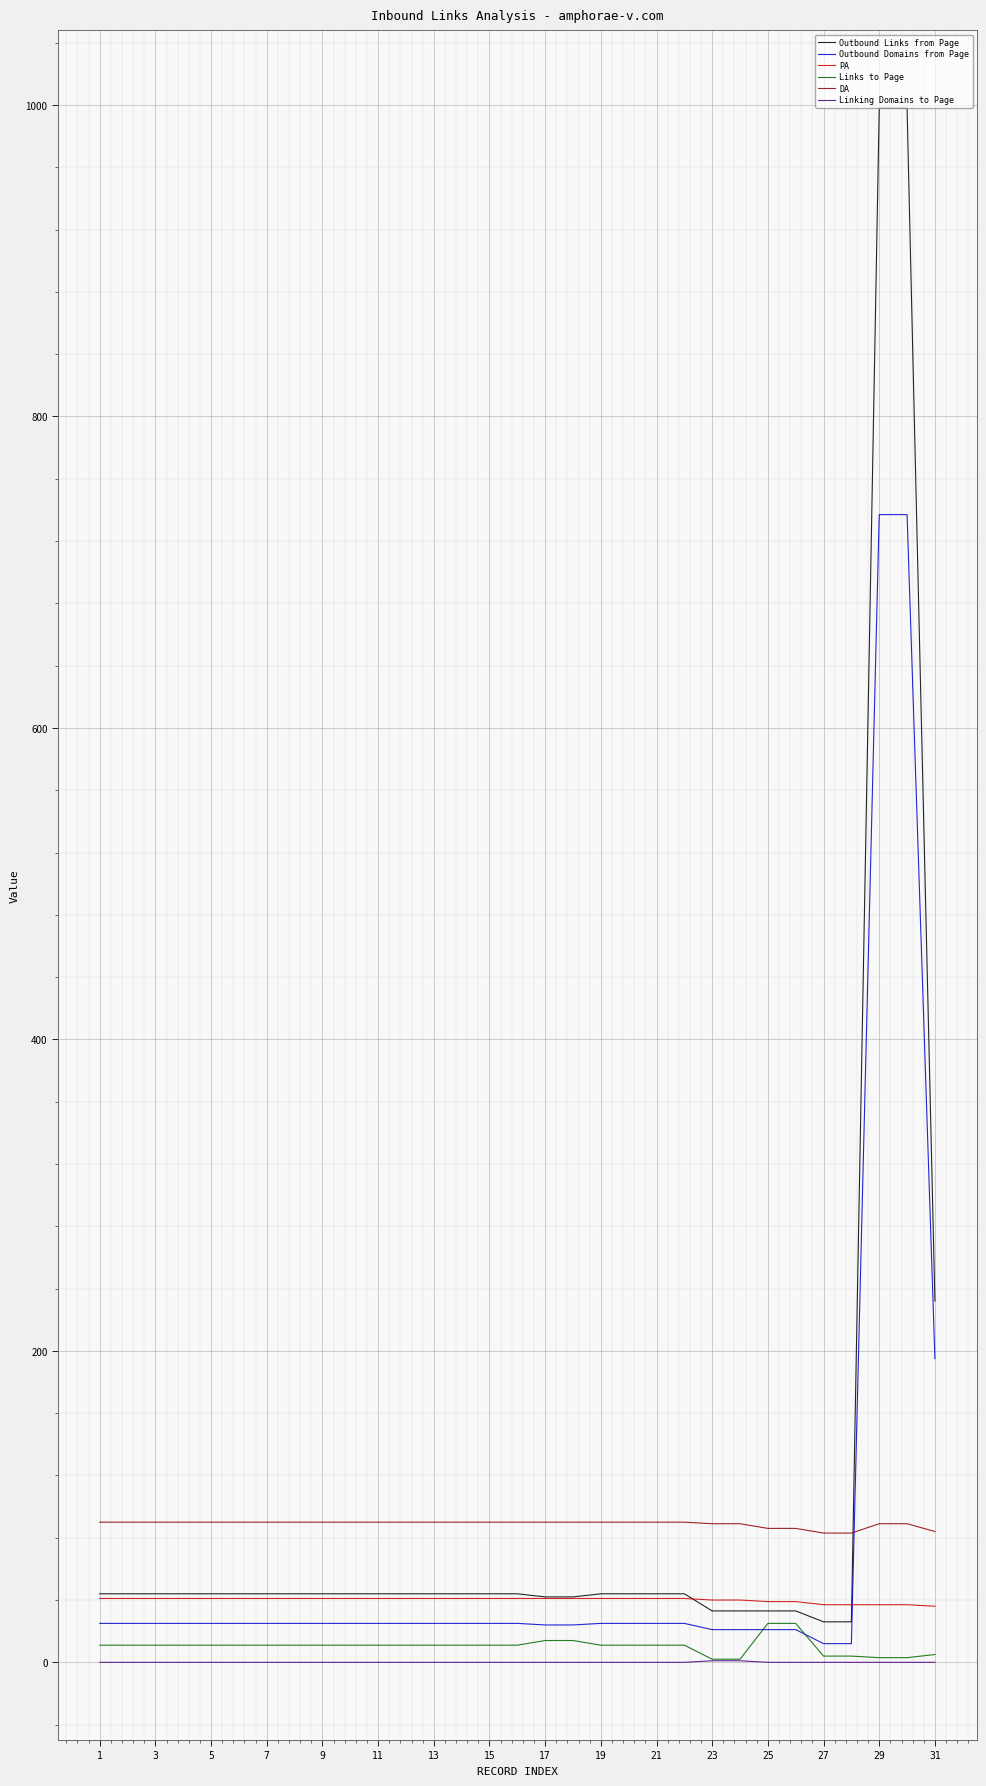

What are all the series names shown in the legend?

Outbound Links from Page, Outbound Domains from Page, PA, Links to Page, DA, Linking Domains to Page